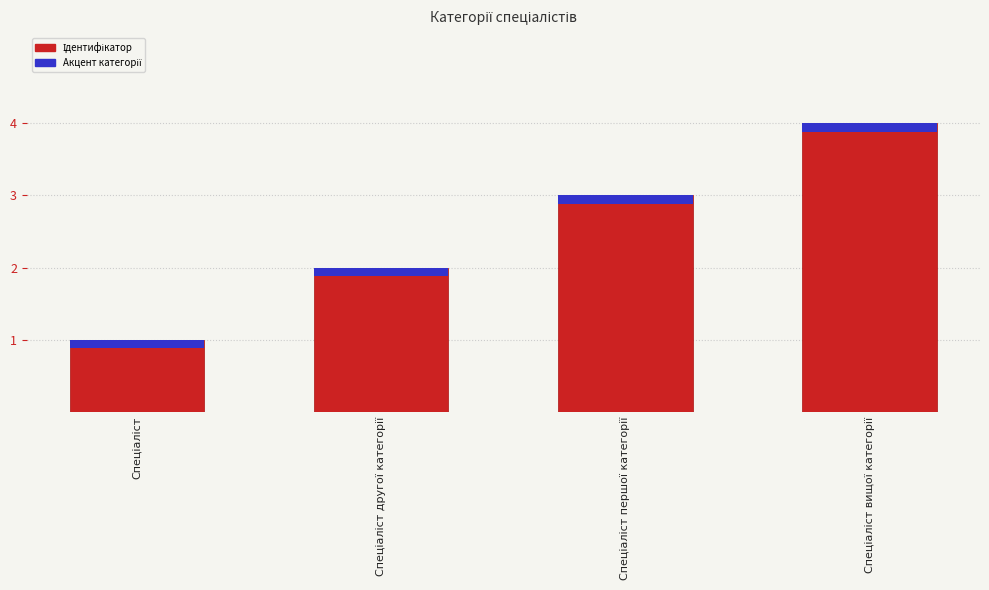

The value at Спеціаліст вищої категорії is 6. True or false?

False